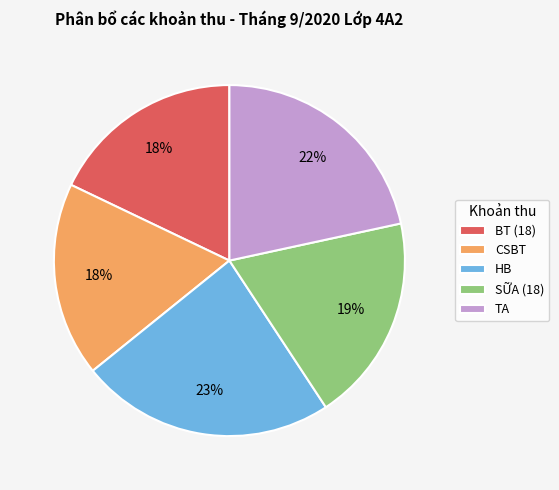

Is there any slice that represents more than half of the pie?

No